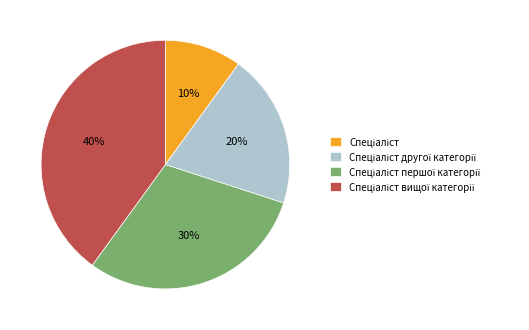

Count the number of slices in the pie.

4